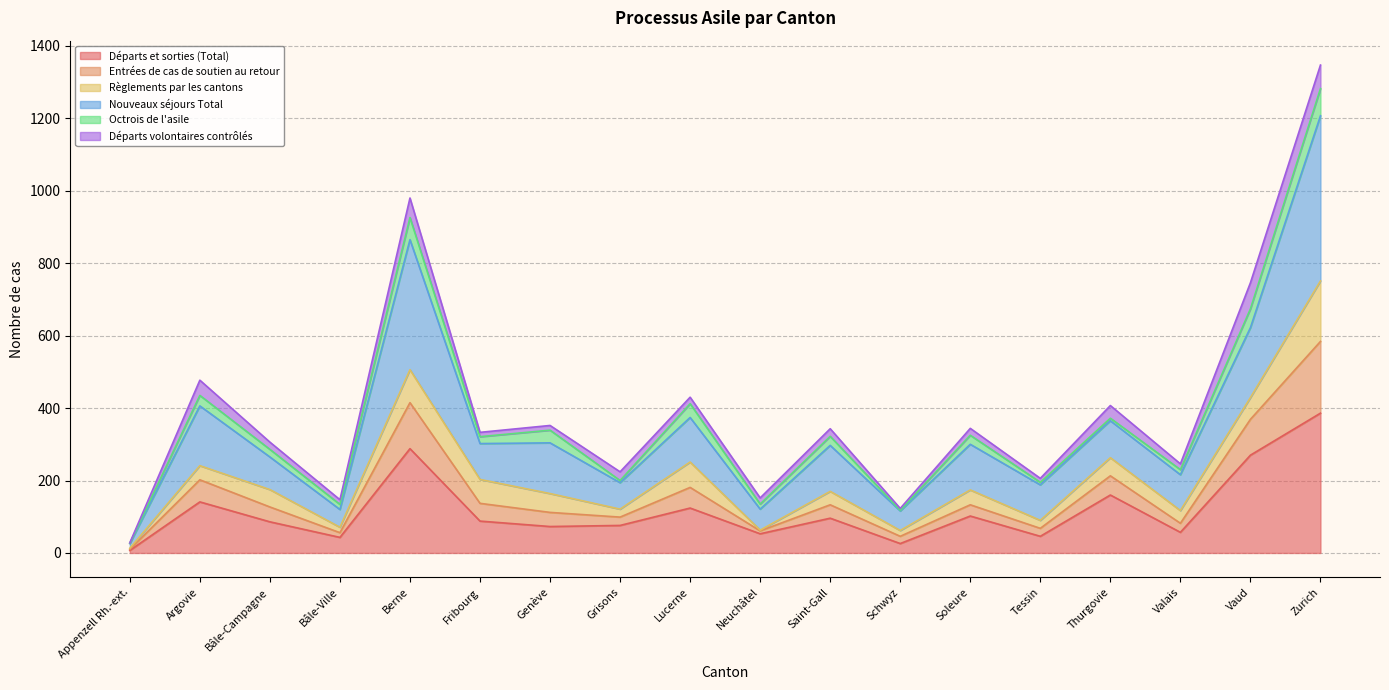

What is the maximum value for Départs et sorties (Total)?

386